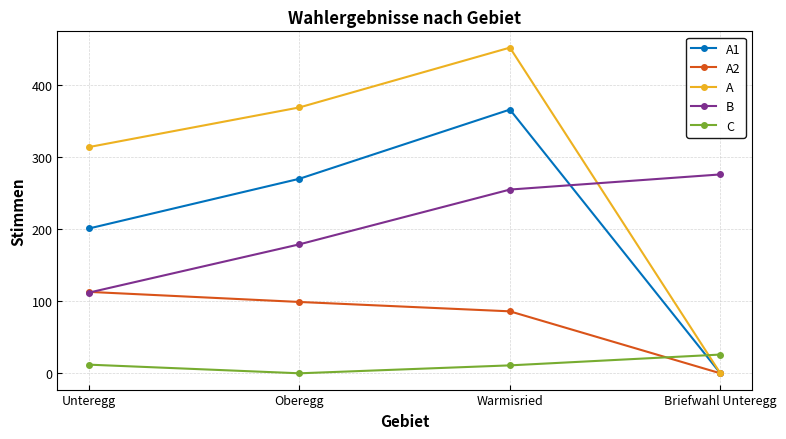

How many times do C and A cross each other?

1